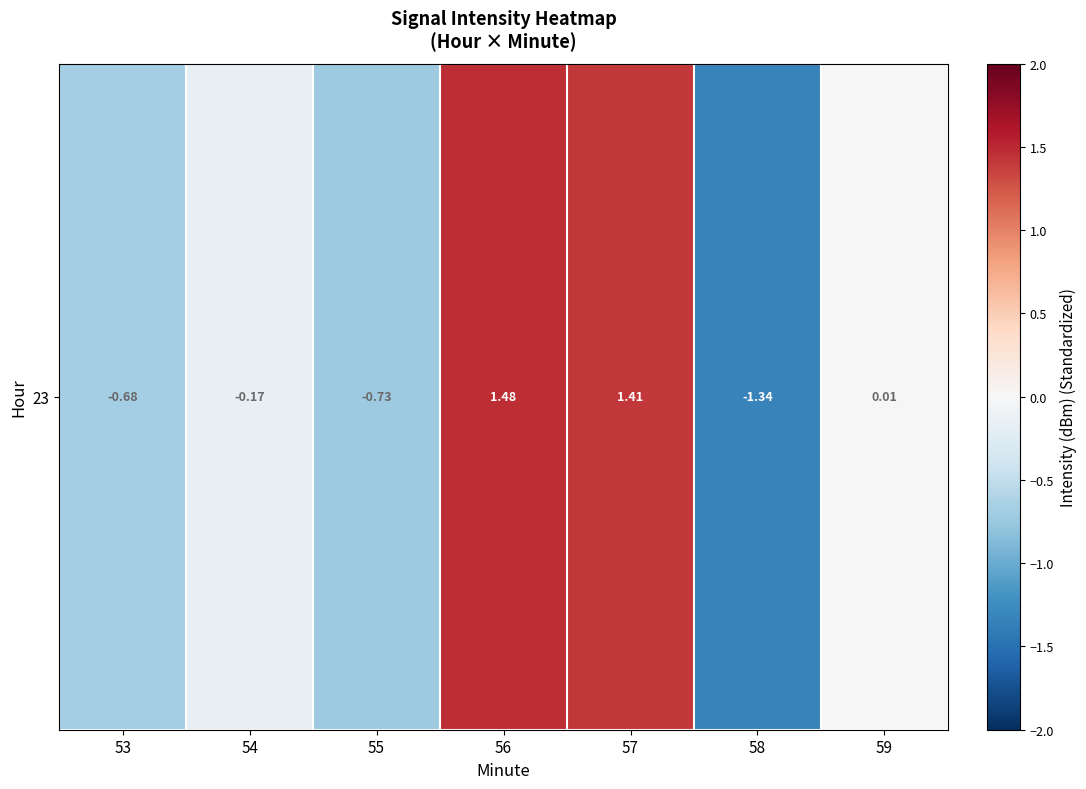

Between 57 and 53, which is larger?

57